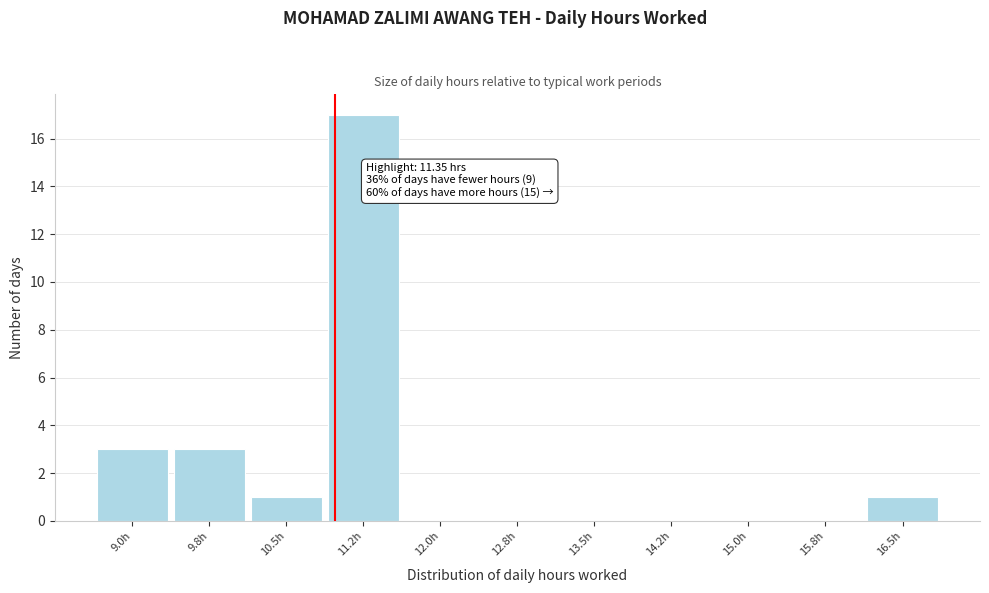

Reading right to left, what are all the values shown in this chart?

16.5h=1	15.8h=0	15.0h=0	14.2h=0	13.5h=0	12.8h=0	12.0h=0	11.2h=17	10.5h=1	9.8h=3	9.0h=3